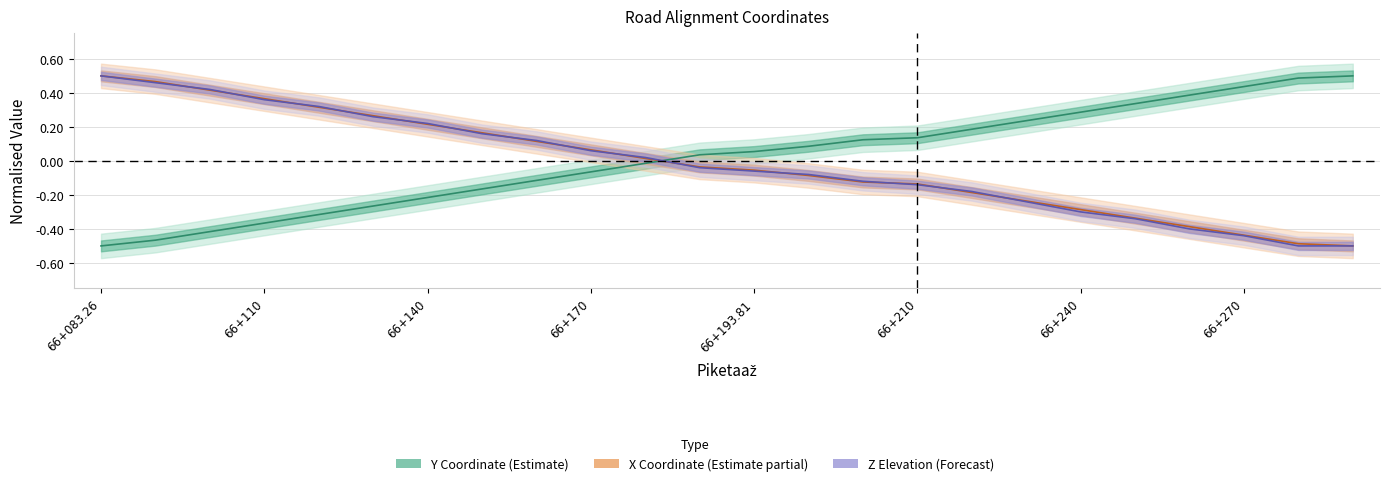

What is the highest value of the Z (Forecast) series?

0.5